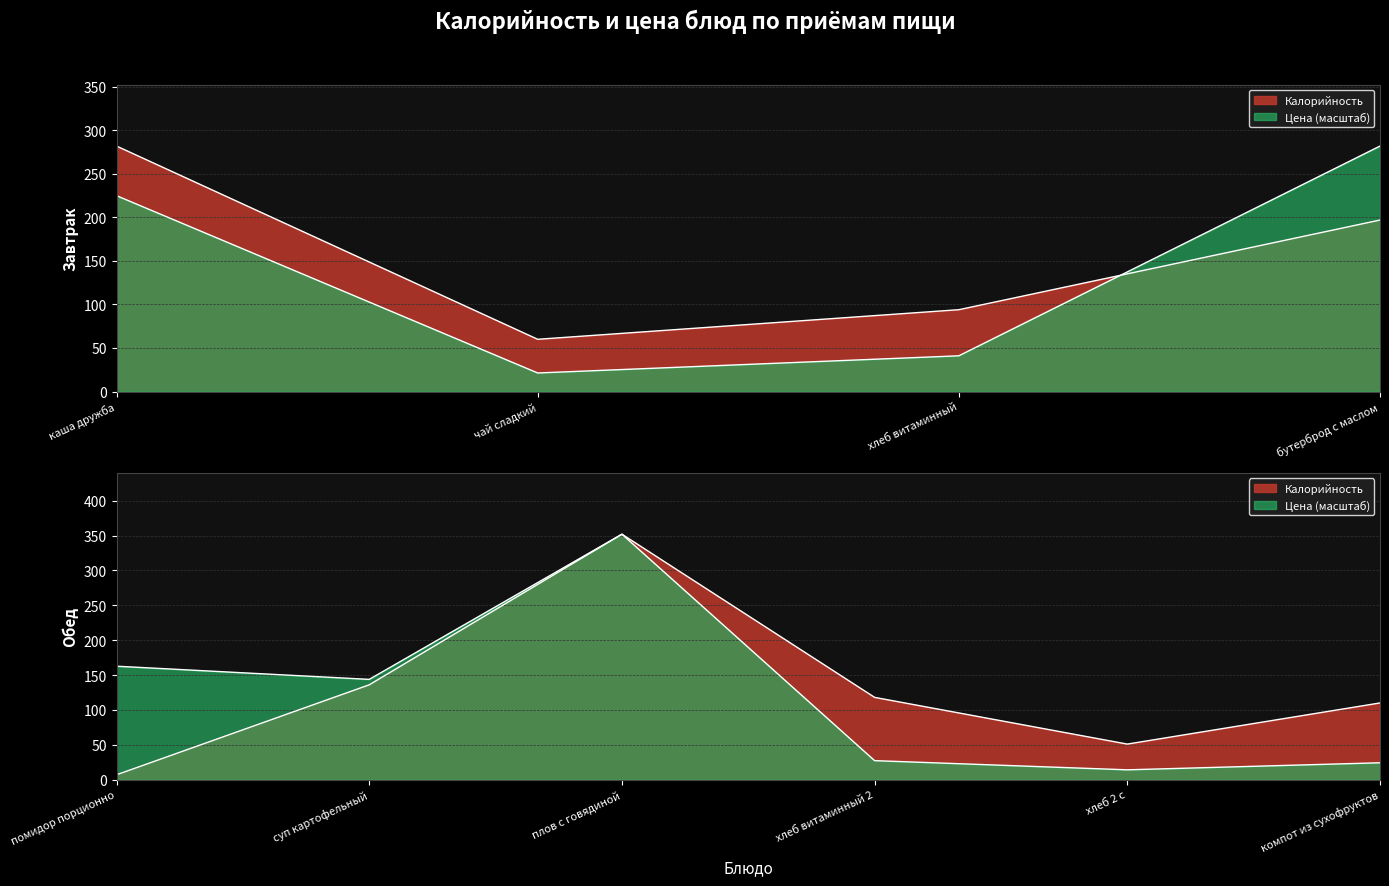

How many values in the Калорийность series exceed 118?

4